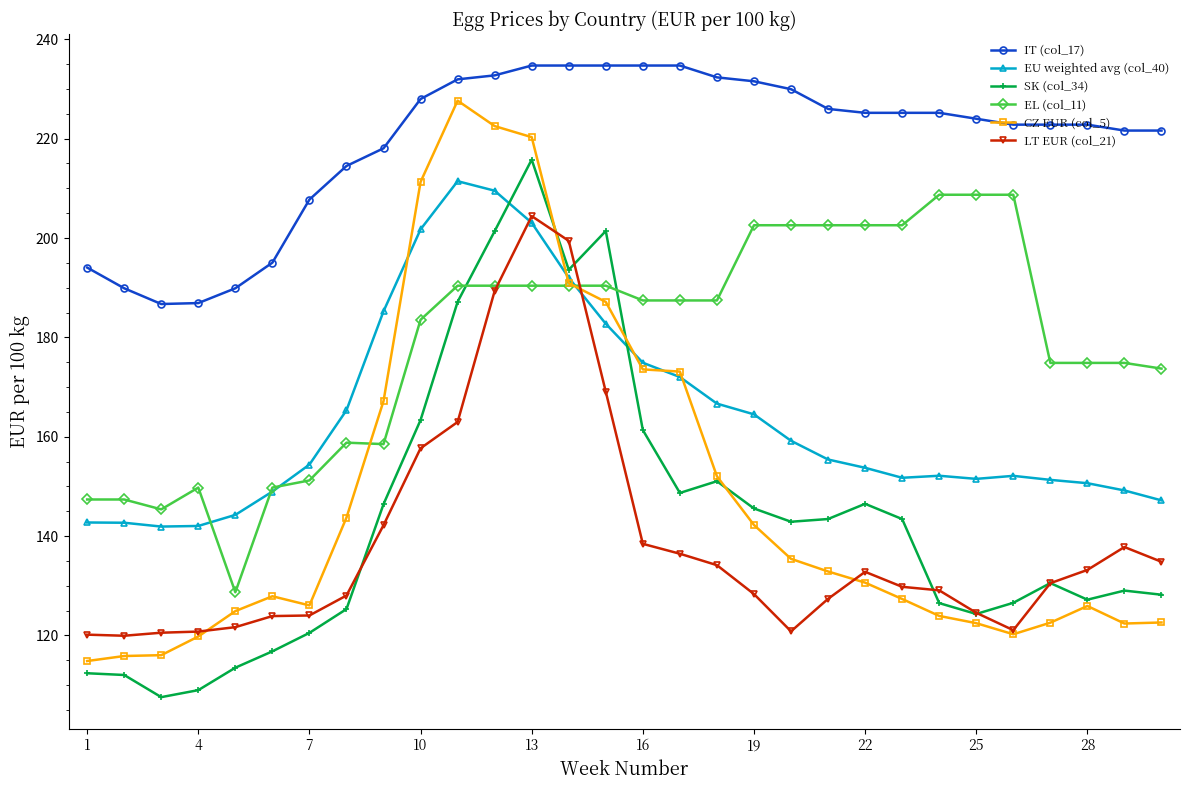

Which series has the largest total across all categories?

IT (col_17)